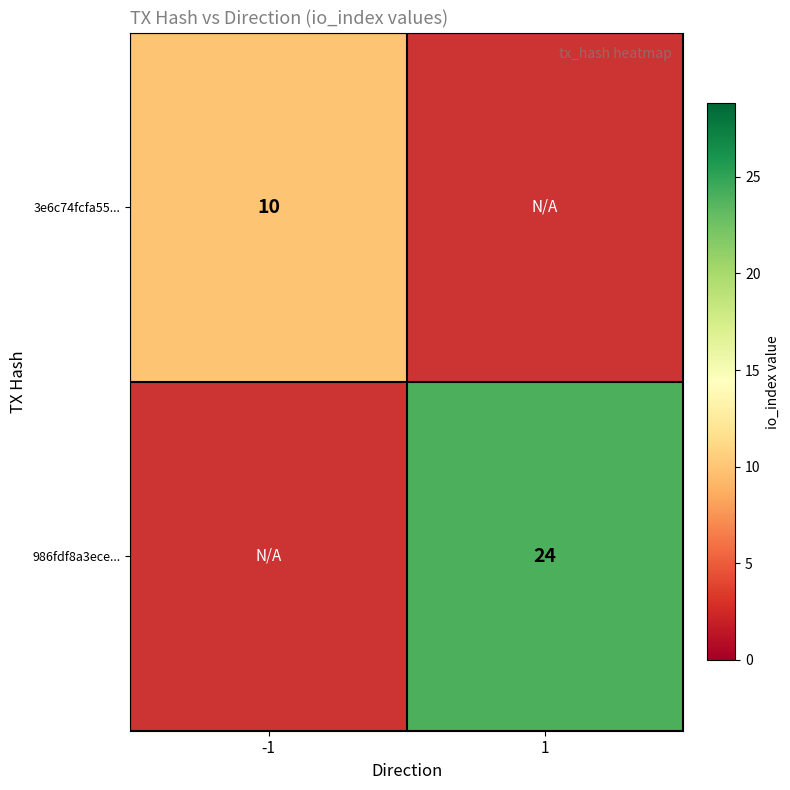

The value of 986fdf8a3ece... at 1 is 24. True or false?

True